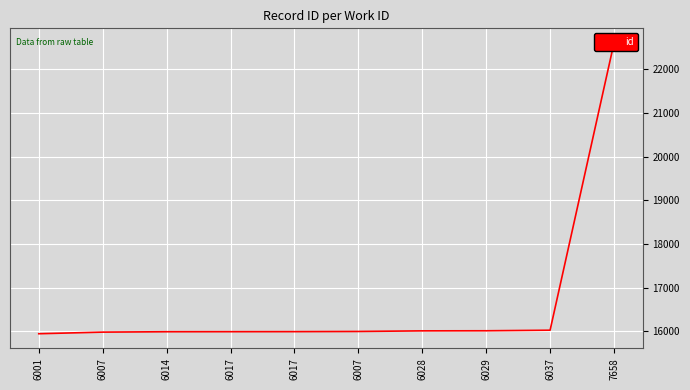

Count the number of categories in the chart.

10